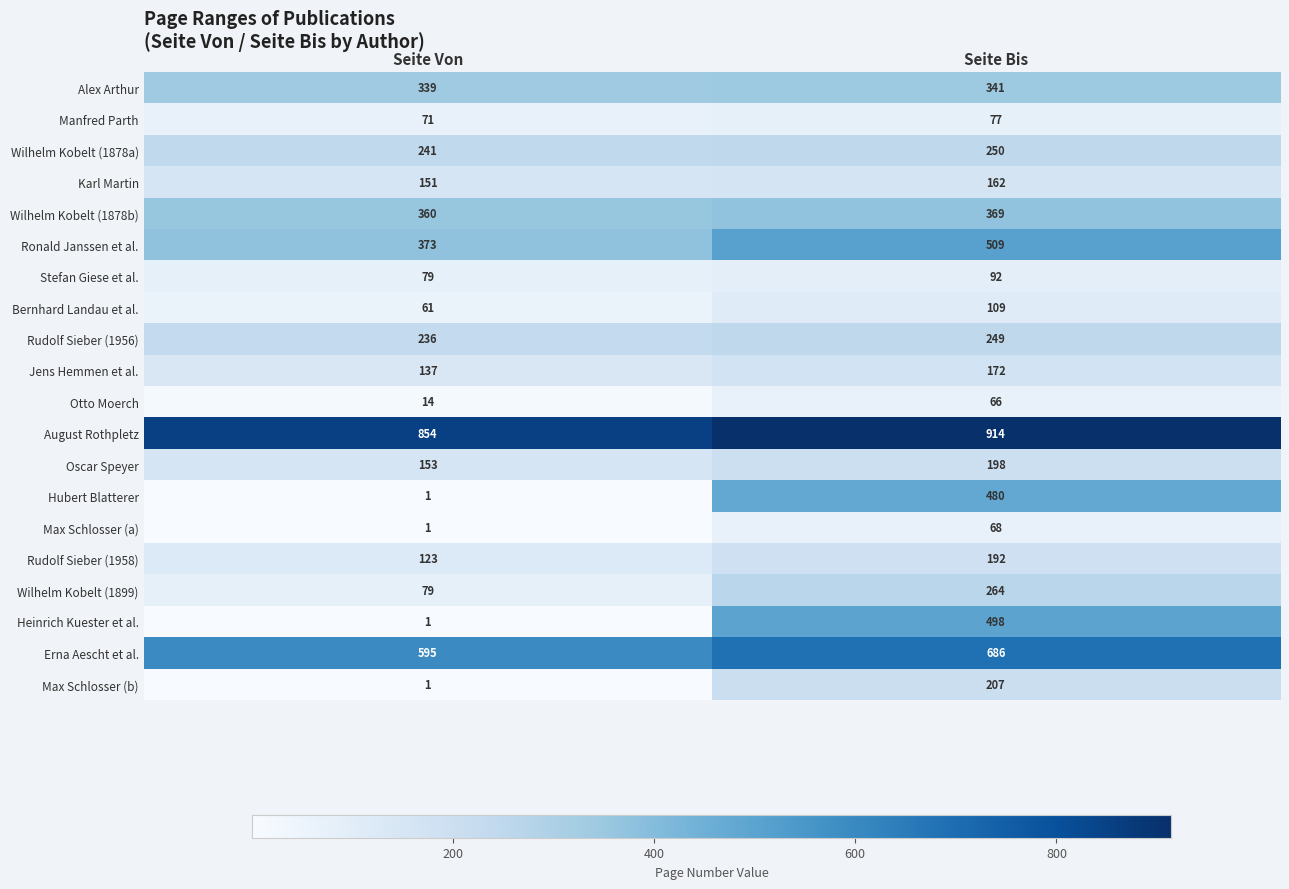

True or false: Karl Martin has a value of 47 at Seite Bis.

False